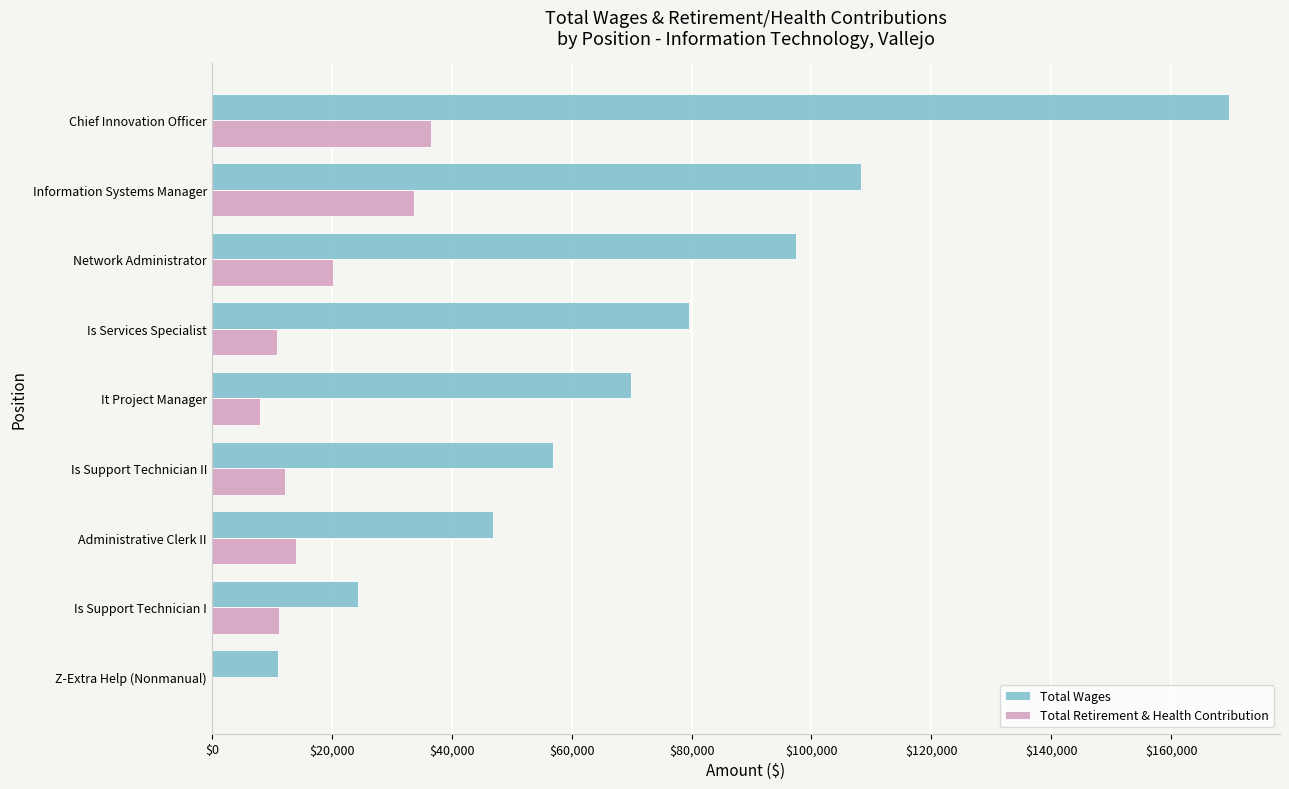

At which category is the sum across all series the highest?

Chief Innovation Officer